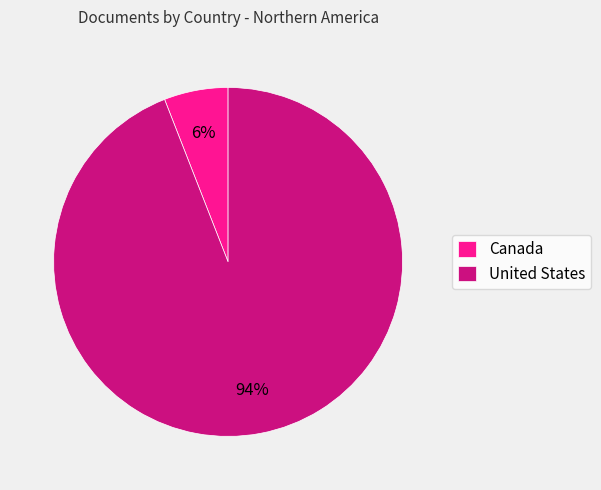

To the nearest percent, what is the combined percentage of Canada and United States?

100%